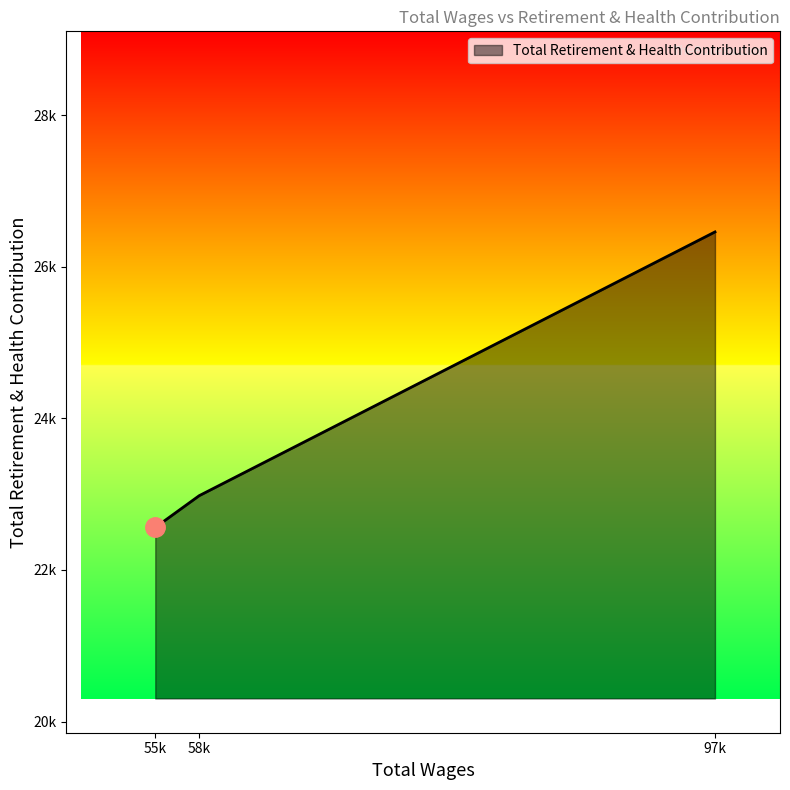

Reading left to right, list all the values displayed in this chart.

97641.0=26459	58910.0=22980	55614.0=22561